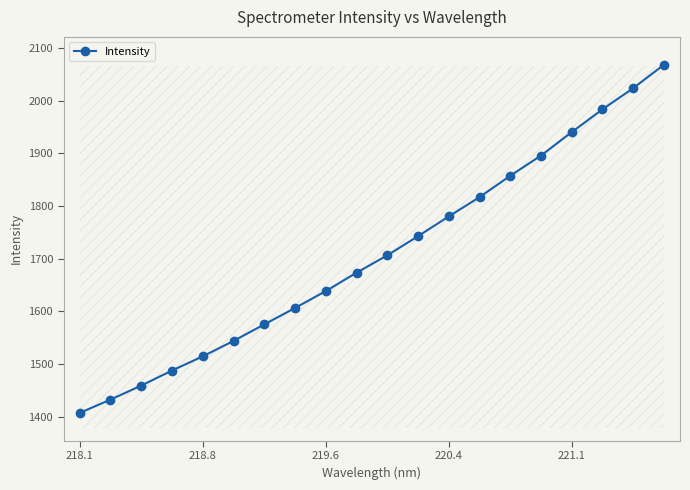

What is the value of the 15th point from the left?

1857.5